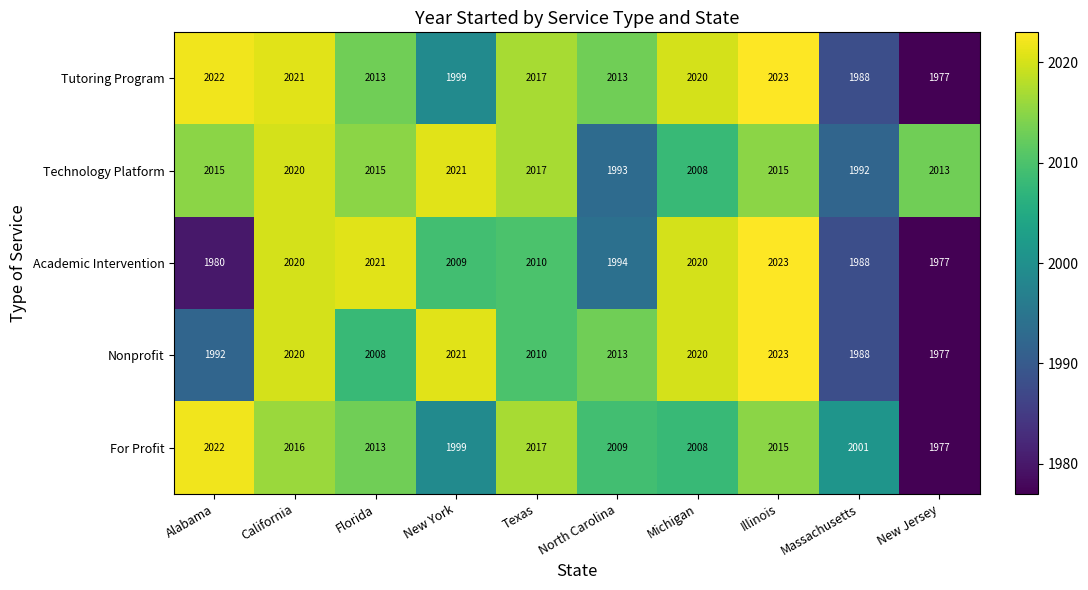

True or false: Nonprofit has a value of 2008 at Florida.

True